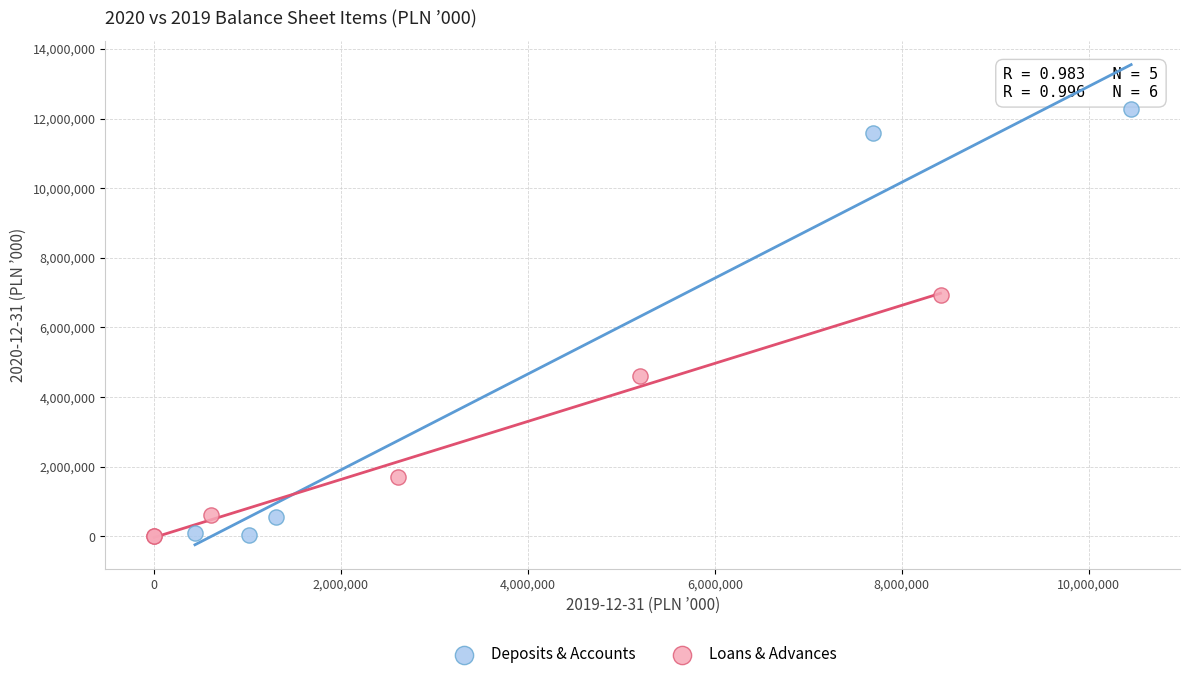

Which series contains the highest Y value?

Deposits & Accounts